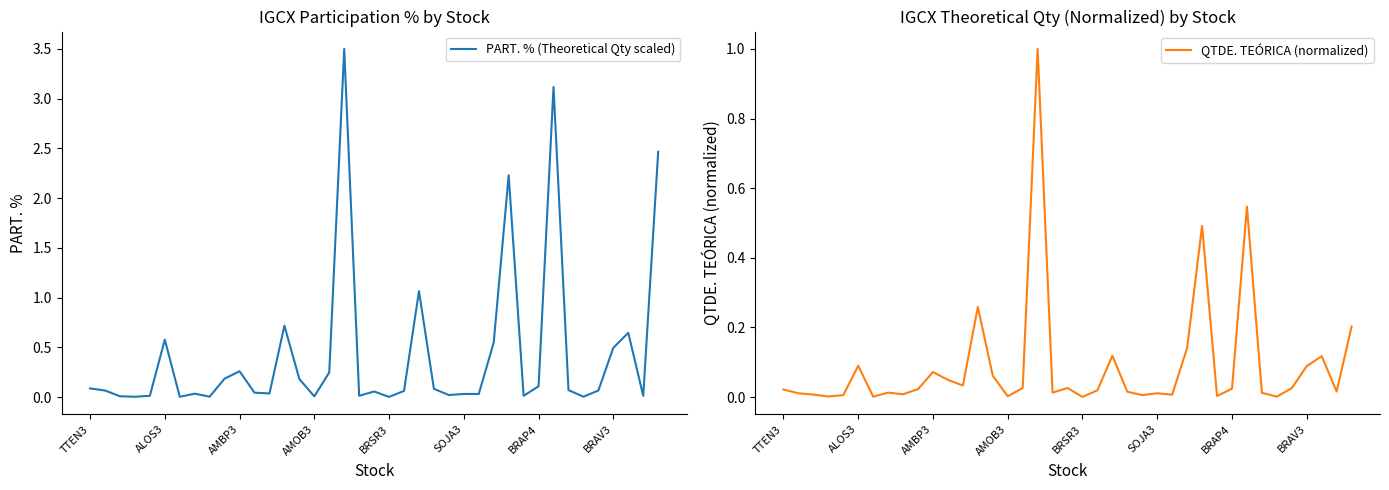

Is it true that QTDE. TEÓRICA (normalized) equals 0.0 at BRAP4?

False